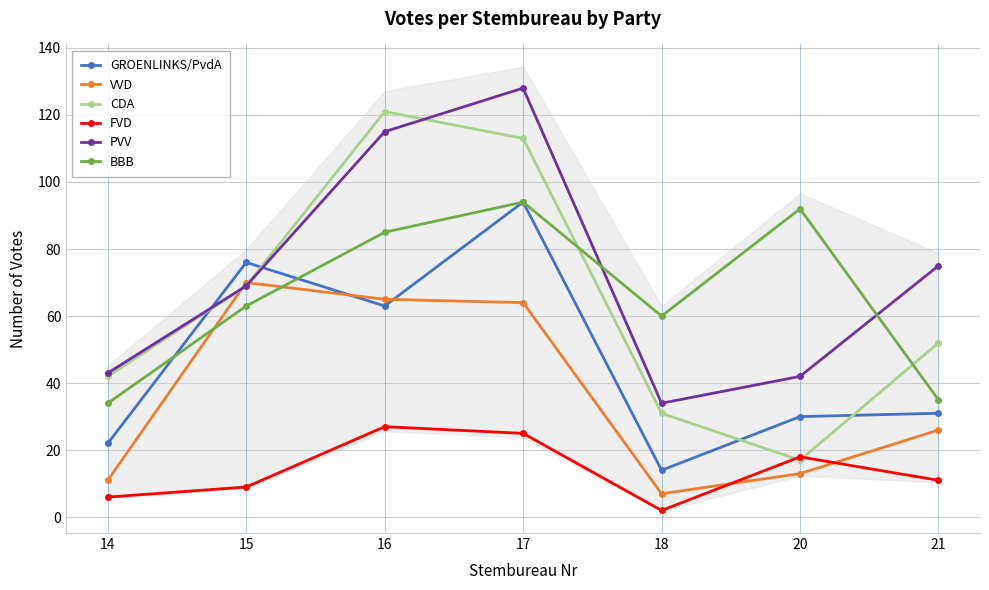

What is the sum of all CDA values?

445